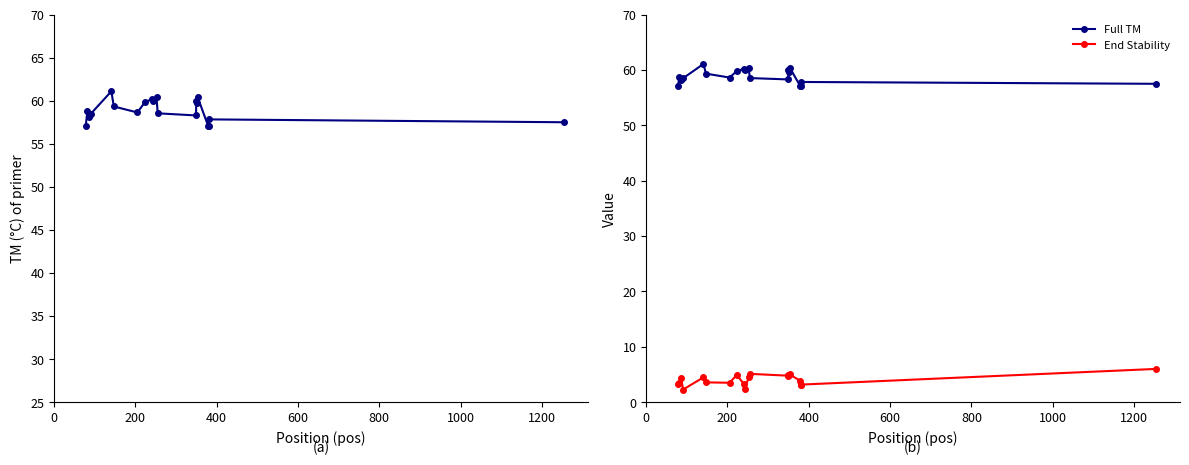

True or false: Full TM has more than 1 interior local peaks.

True